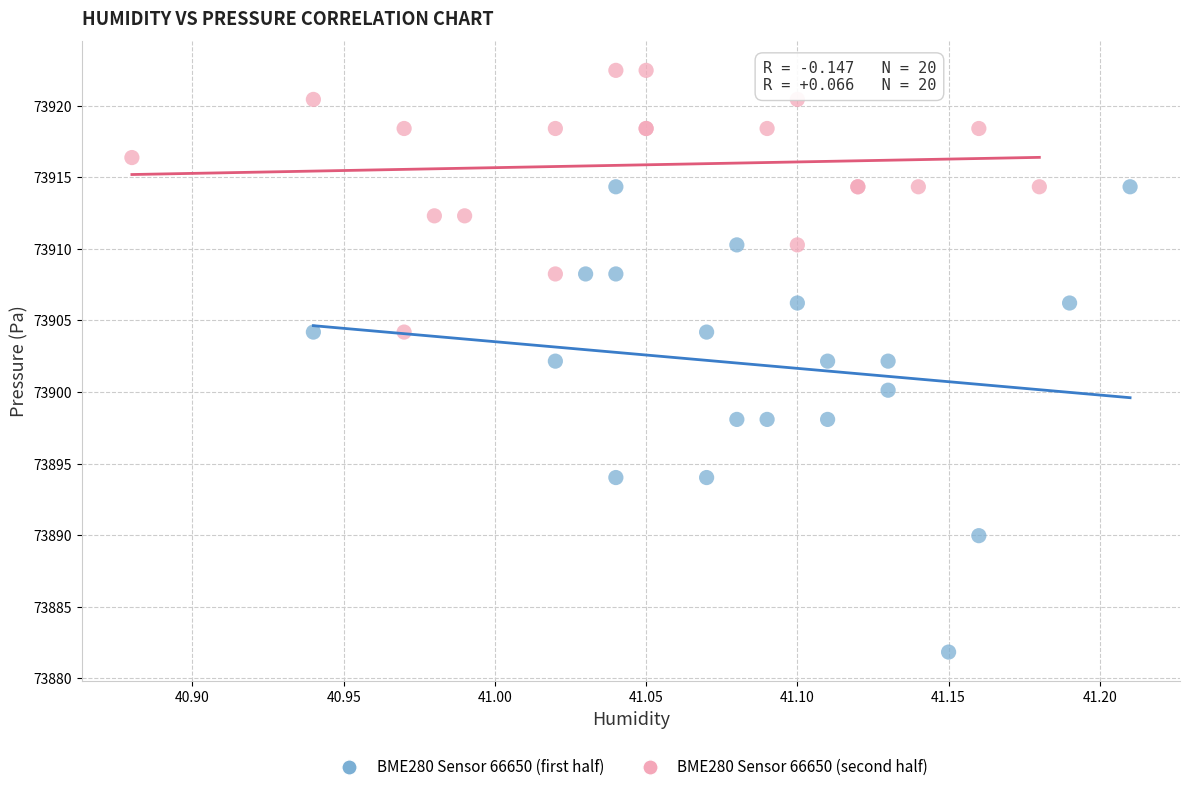

Which series has the widest spread of Y values?

BME280 Sensor 66650 (first half)